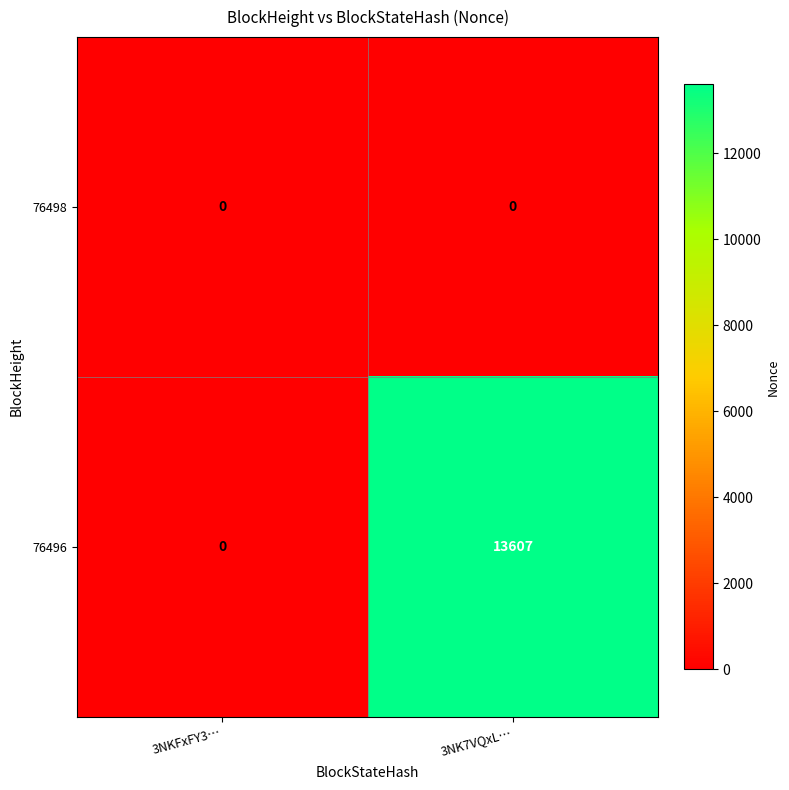

List the series in order of their peak value, highest first.

76496, 76498